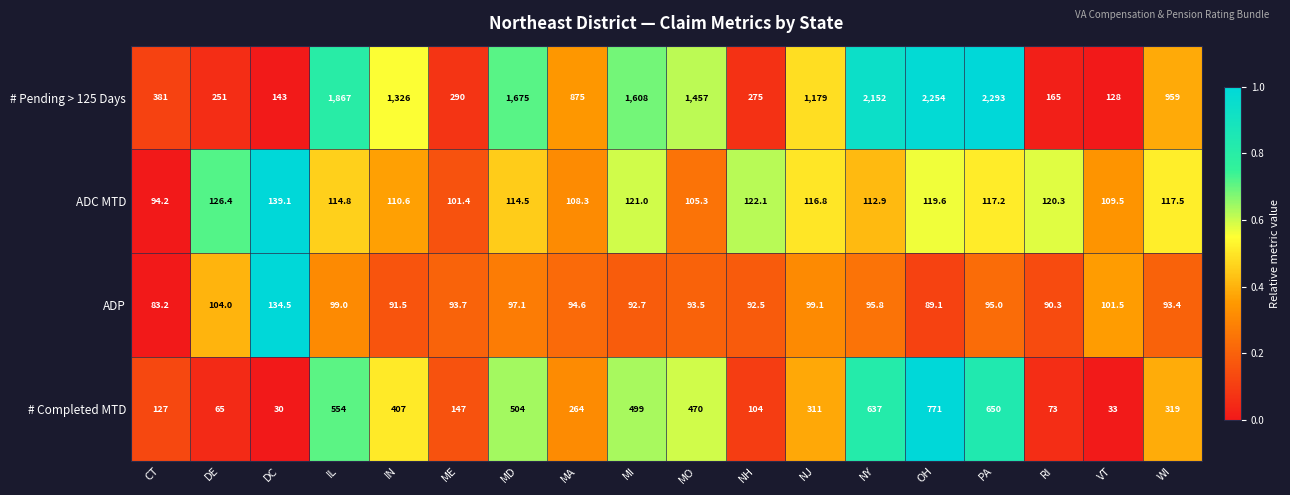

The value of # Completed MTD at VT is 33.0. True or false?

True